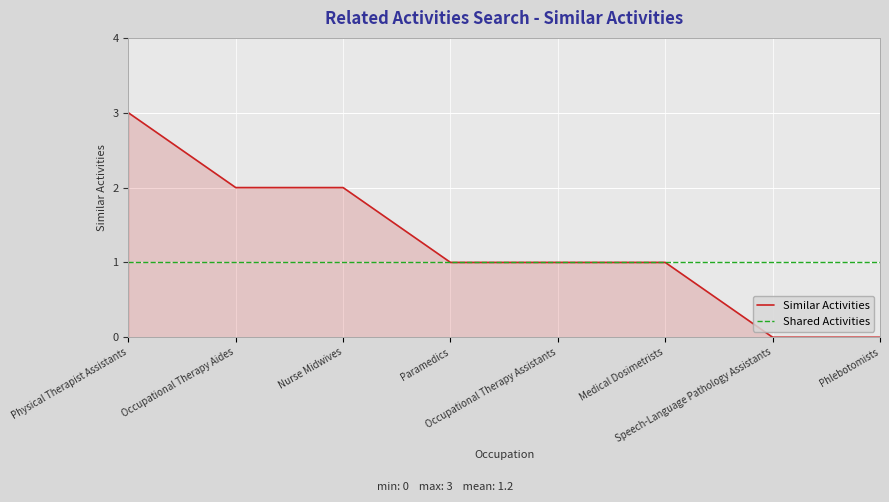

Which series has the largest range (max minus min)?

Similar Activities